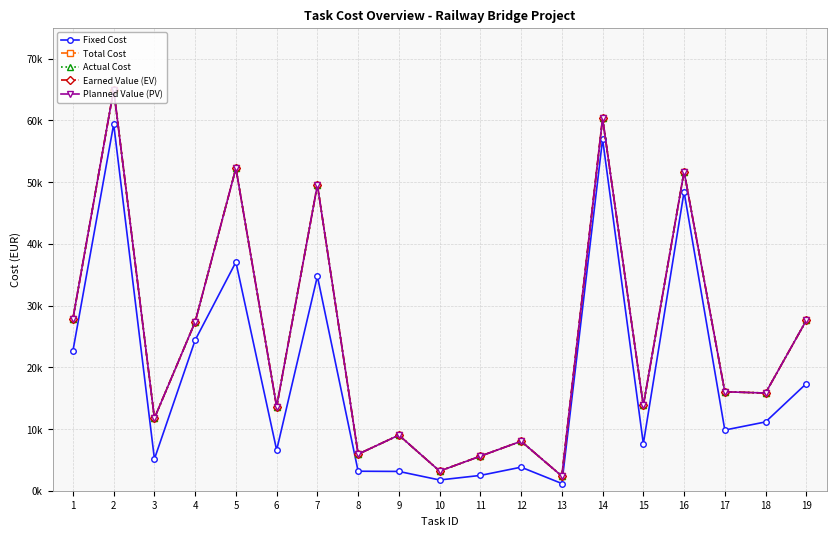

True or false: Actual Cost and Earned Value (EV) intersect in this chart.

False